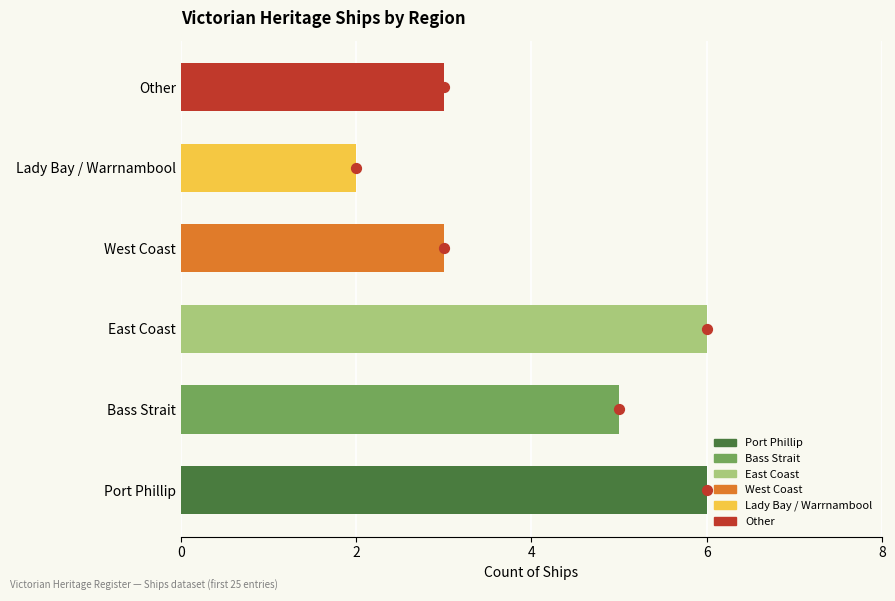

What is the change in value from Bass Strait to West Coast?

-2